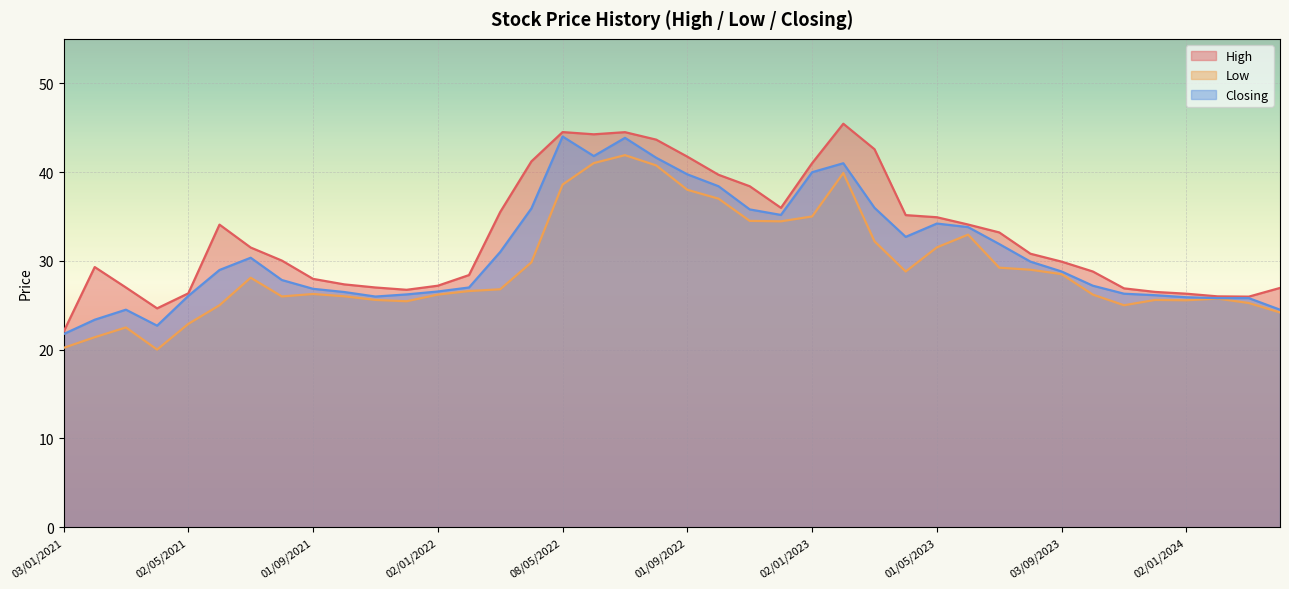

True or false: Low and High intersect in this chart.

False